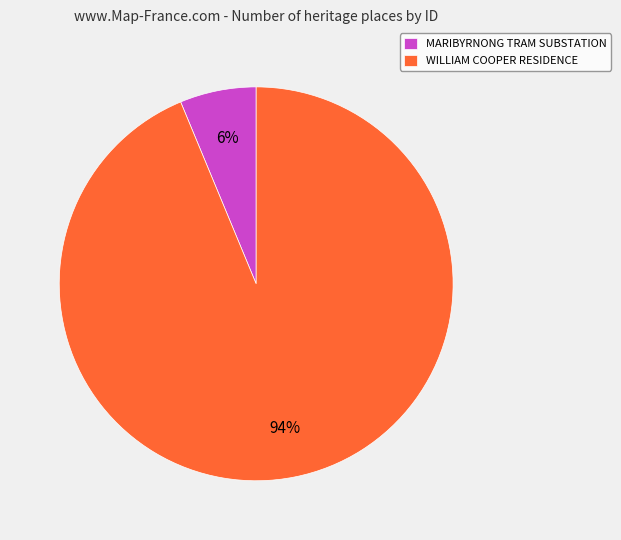

Is WILLIAM COOPER RESIDENCE the majority of the pie?

Yes